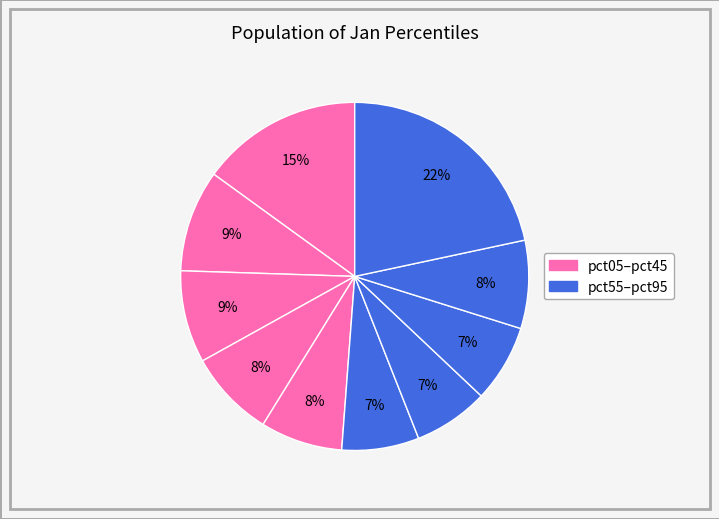

Is there a majority slice in this chart?

No